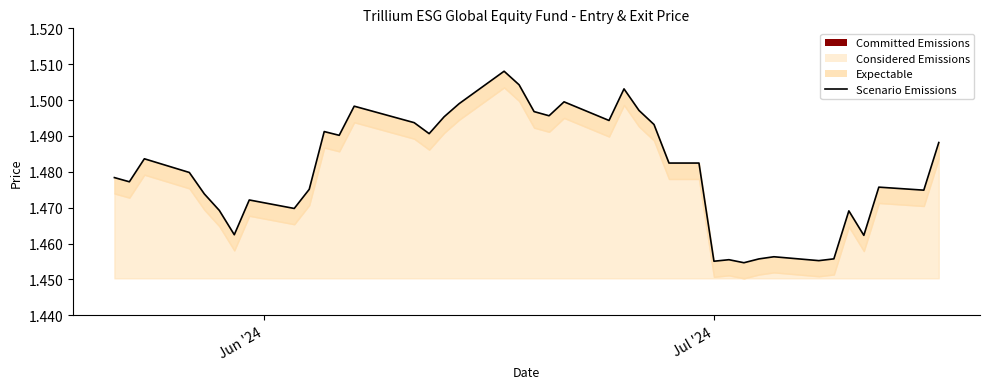

How many interior local valleys (lower than both neighbors) does the data have?

12